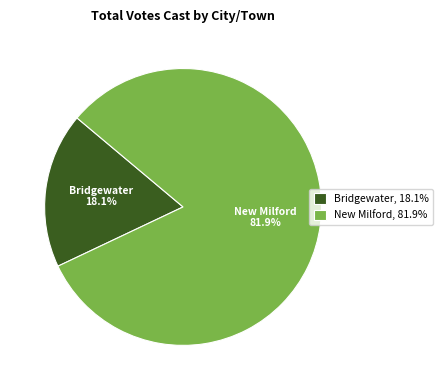

To the nearest percent, what is the difference between the largest and smallest slice percentages?

64%